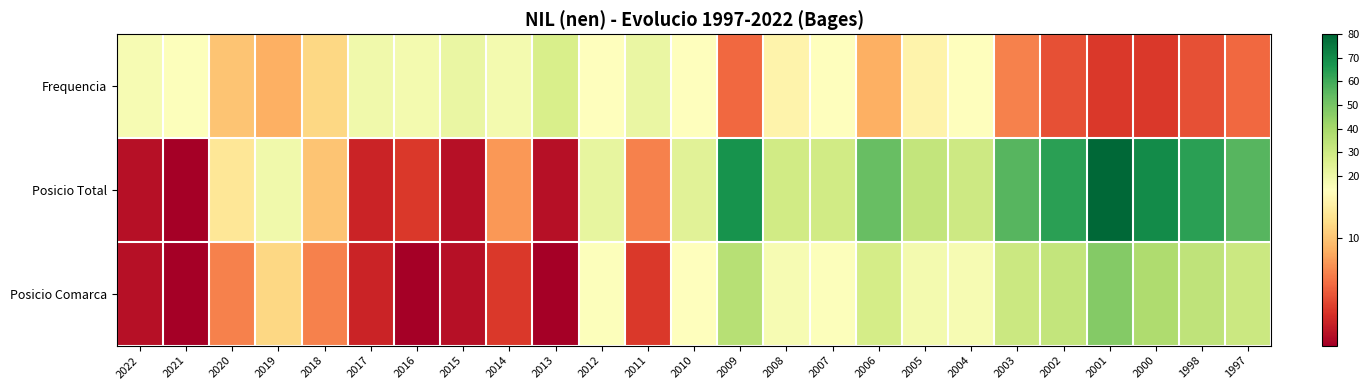

How many series are shown in this chart?

3